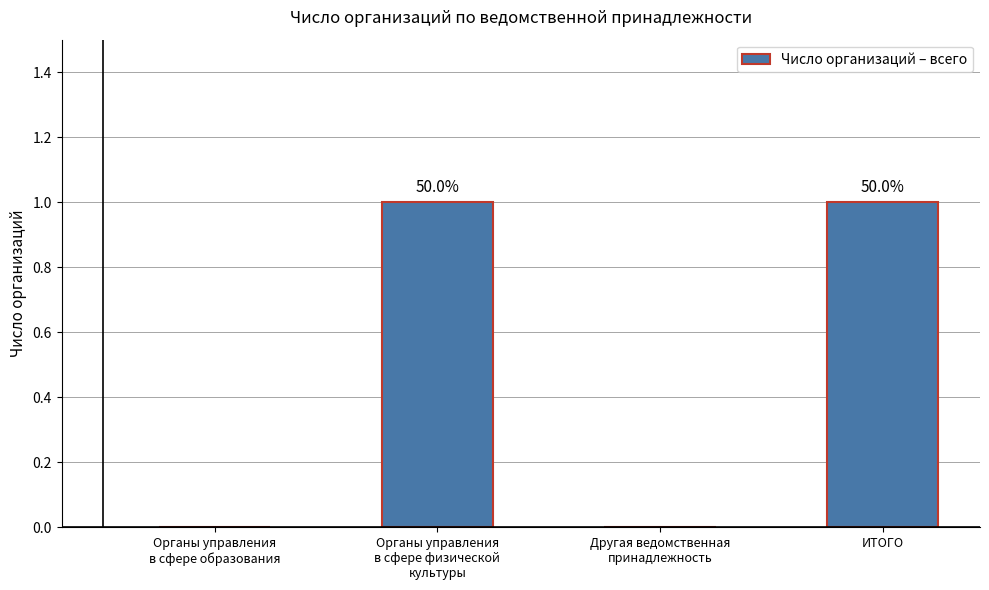

What is the maximum value shown in the chart?

1